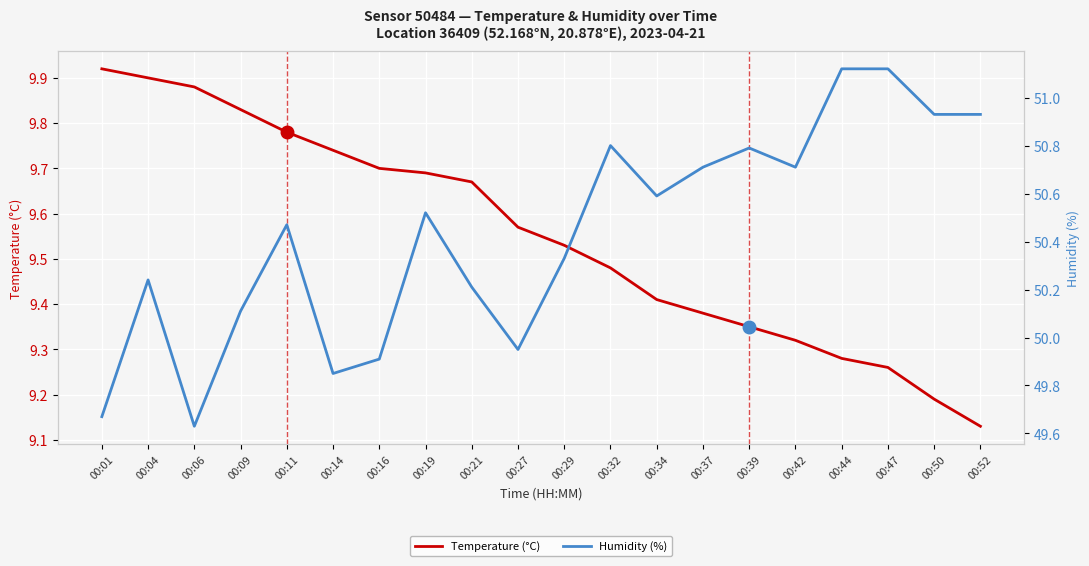

Between 00:04 and 00:42, which series saw the biggest shift?

Temperature (°C)